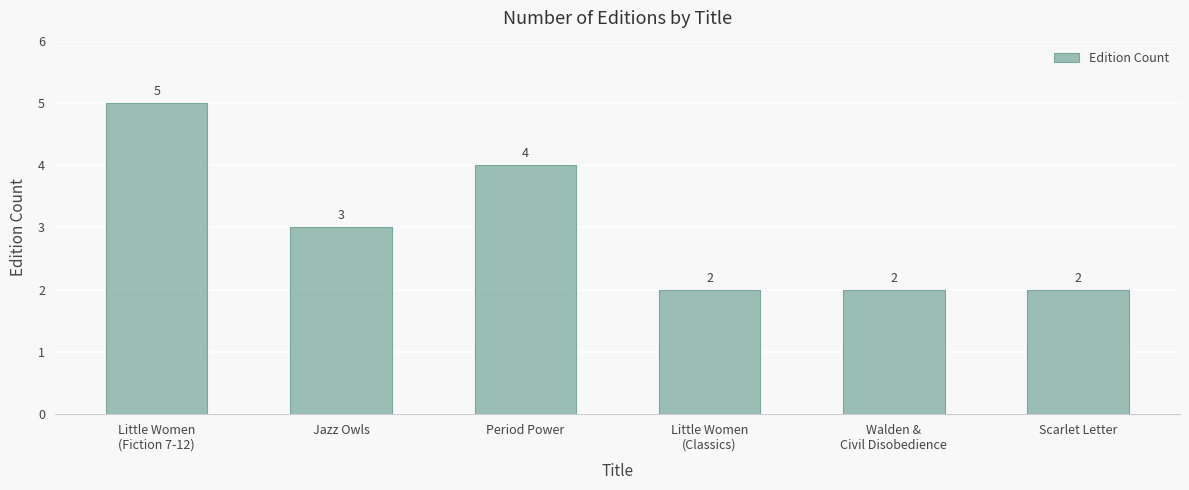

What is the sum of all values?

18